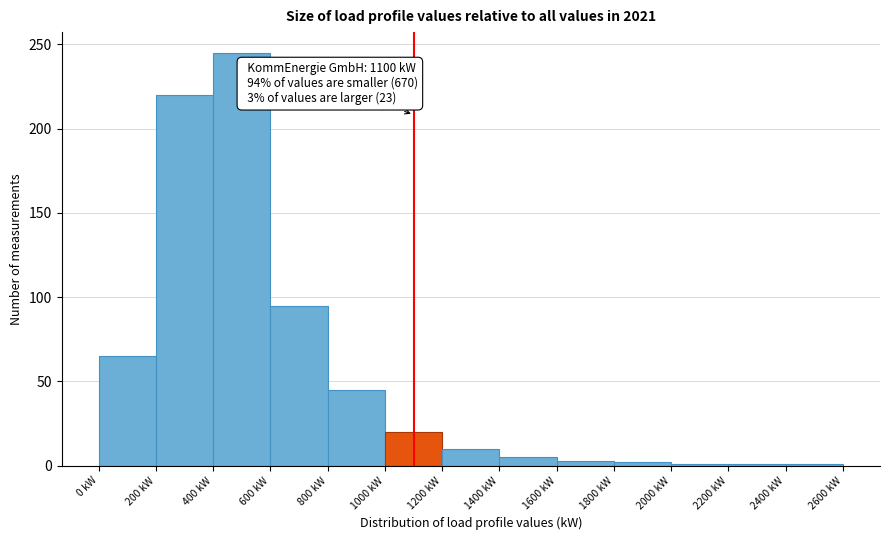

Over which range of the x-axis is the bar tallest?

400 to 600